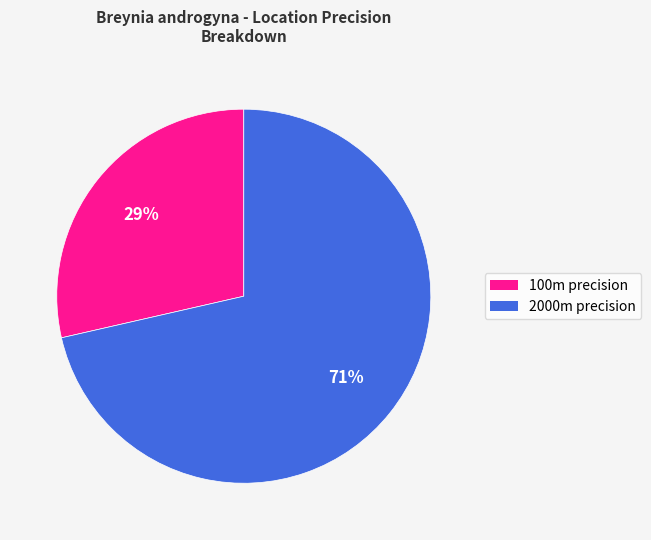

To the nearest percent, what is the average slice percentage?

50%